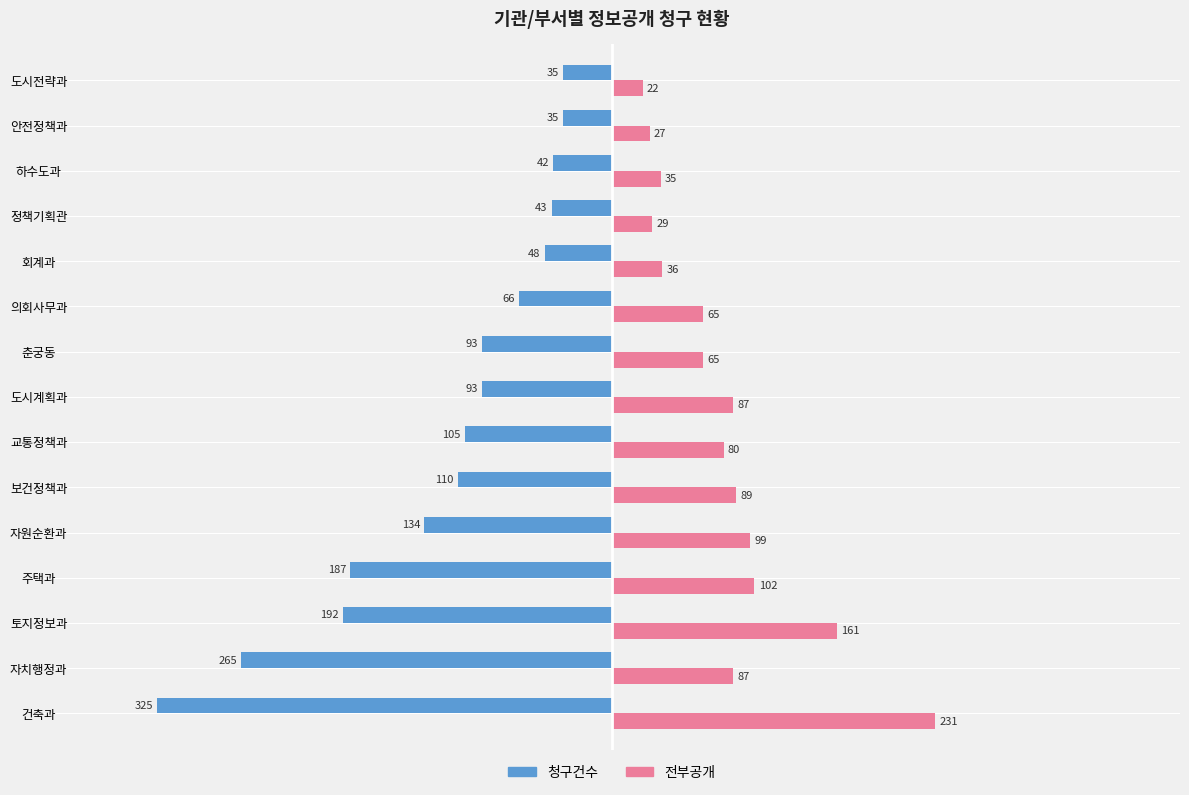

Between 의회사무과 and 회계과, which series saw the biggest shift?

전부공개